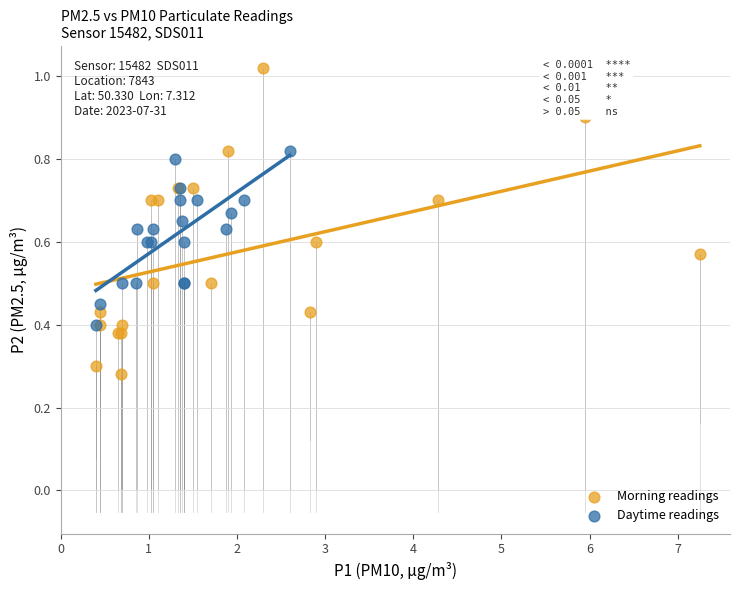

Which series reaches the maximum Y coordinate?

Morning readings